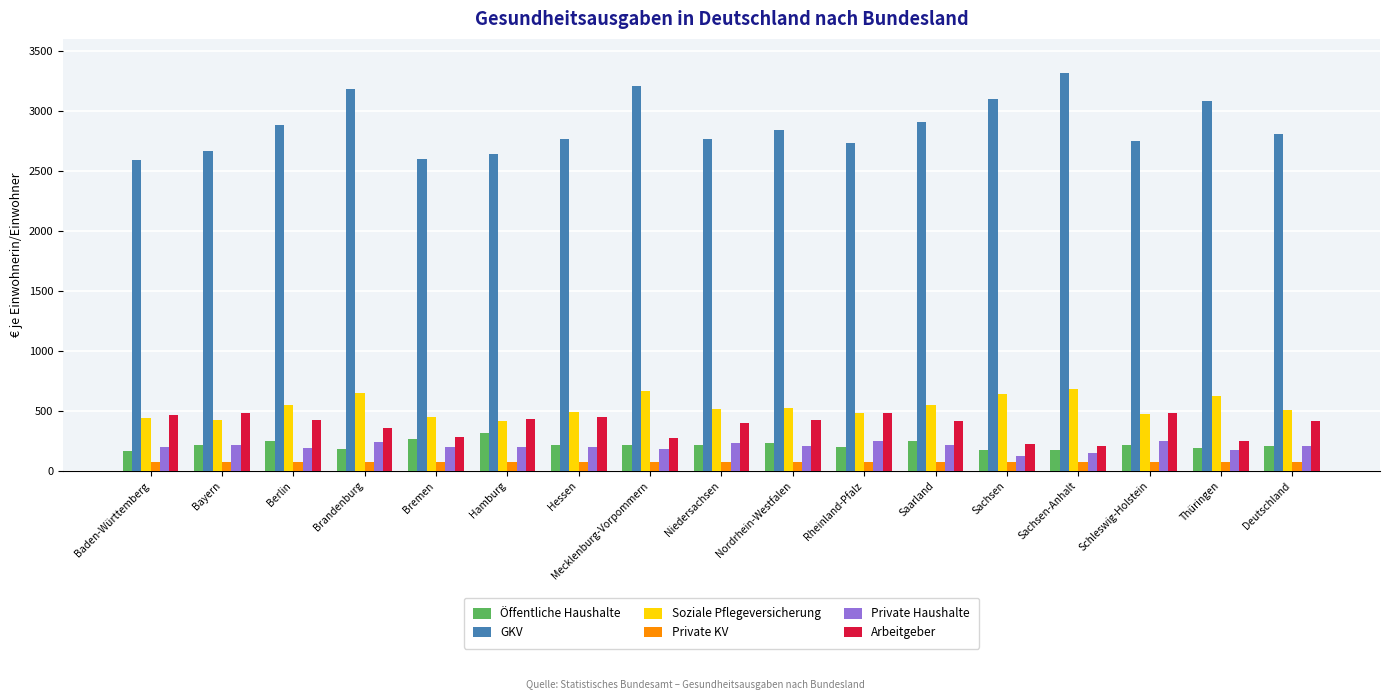

Does the chart contain any negative values?

No